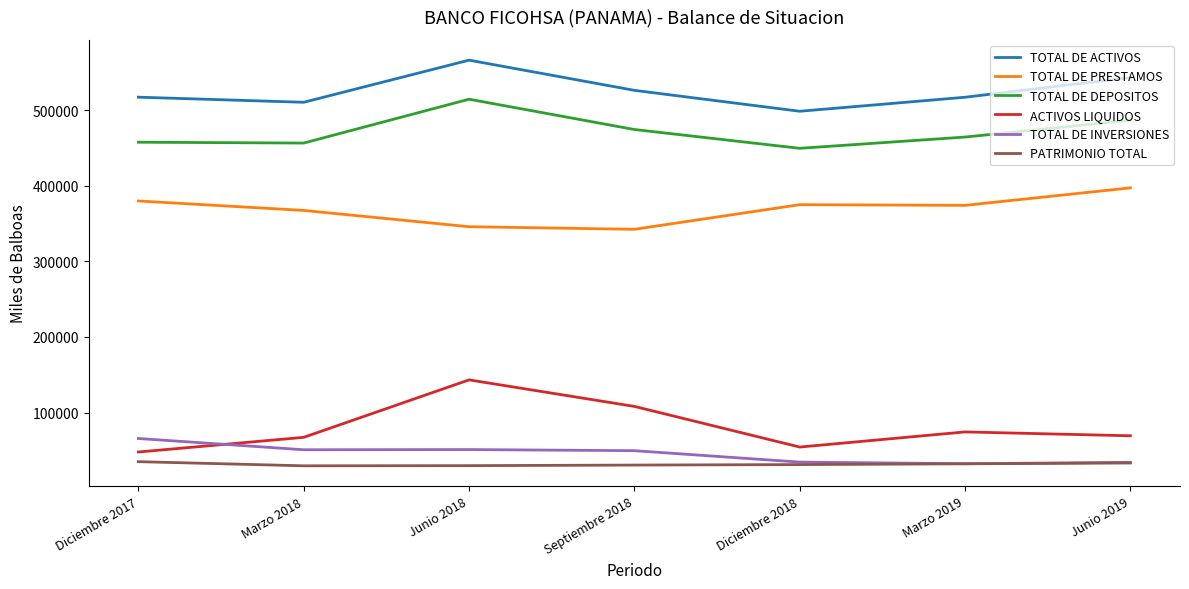

What is the total value across all series at Diciembre 2017?

1503224.7